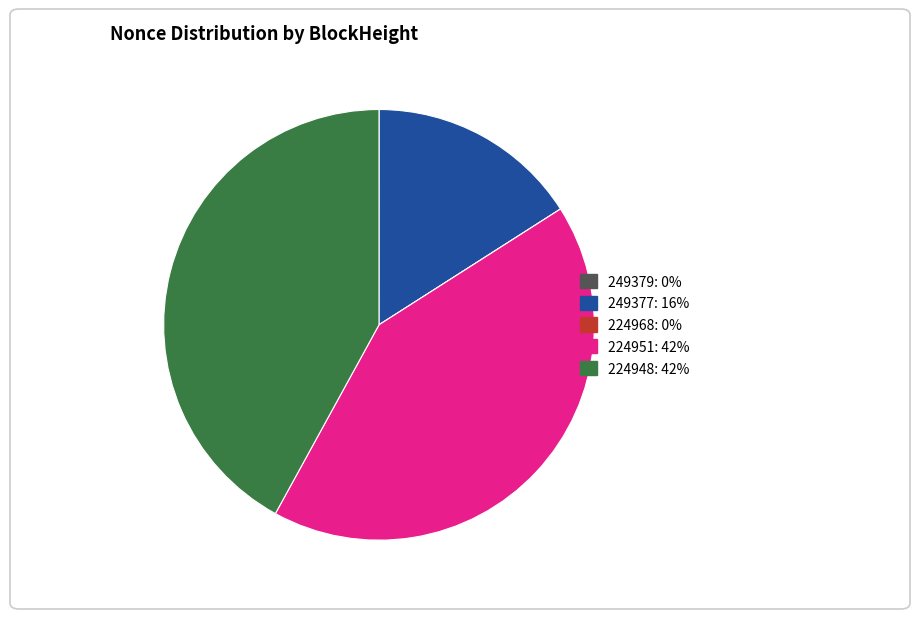

Is it true that 249377 is 24% of the pie?

False